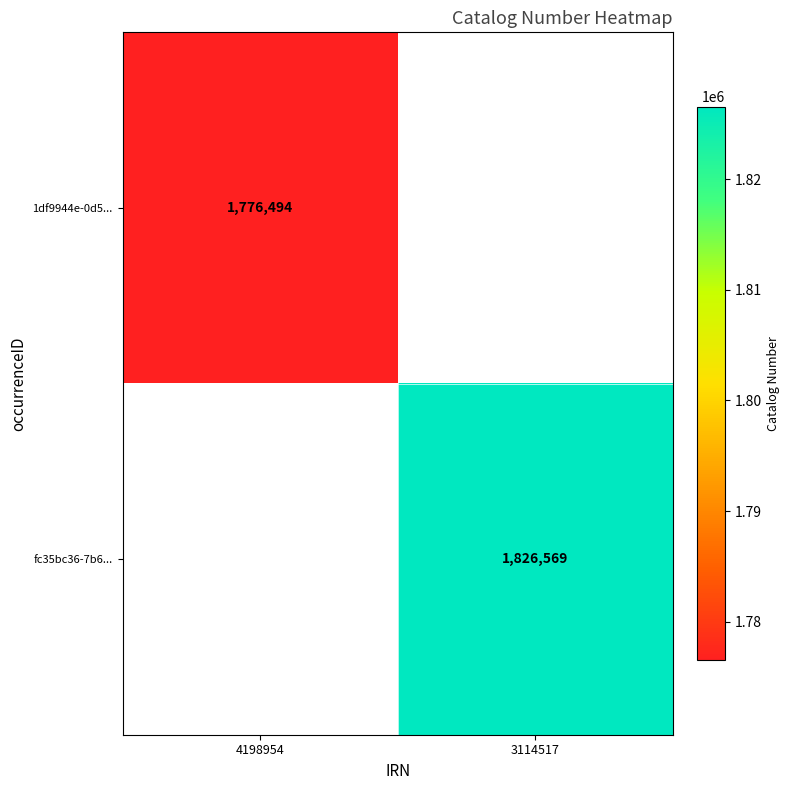

The fc35bc36-7b6... series shows 3170600 at 3114517. True or false?

False